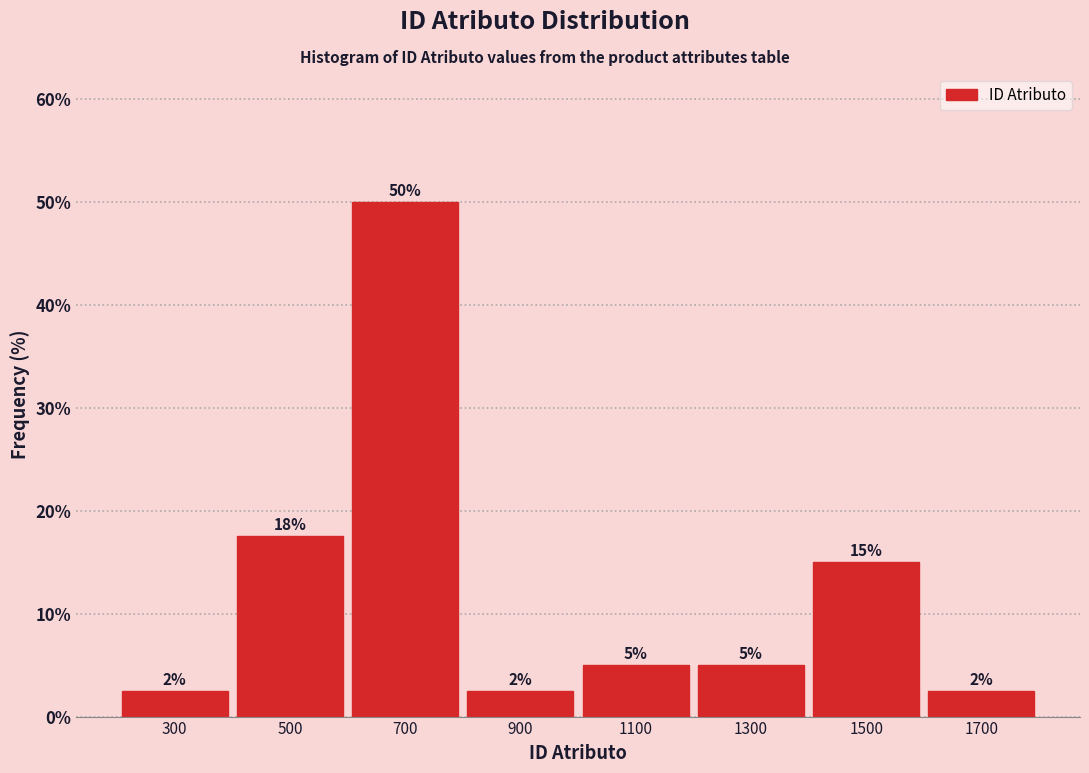

Which range on the x-axis has the tallest bar?

600 to 800